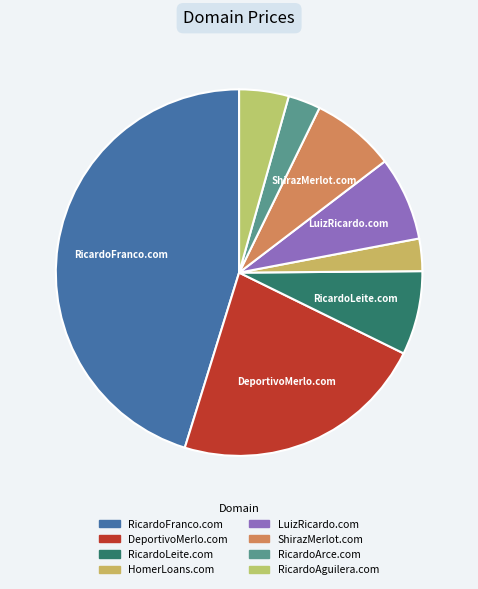

Approximately how many times larger is the value at DeportivoMerlo.com compared to ShirazMerlot.com?

3.0